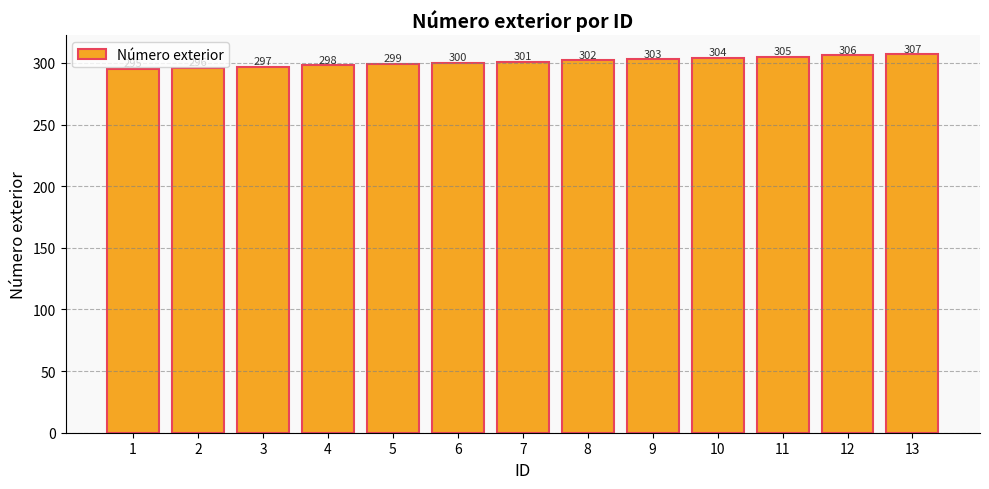

List the labels in order of value, smallest first.

1, 2, 3, 4, 5, 6, 7, 8, 9, 10, 11, 12, 13